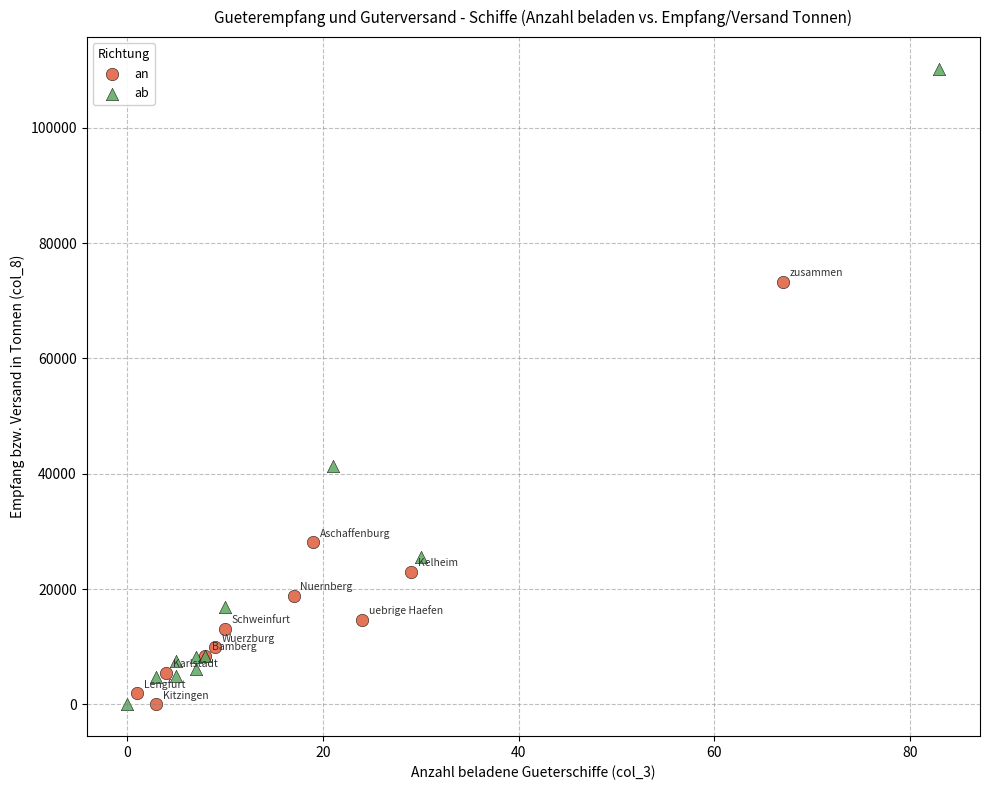

Which series contains the highest Y value?

ab